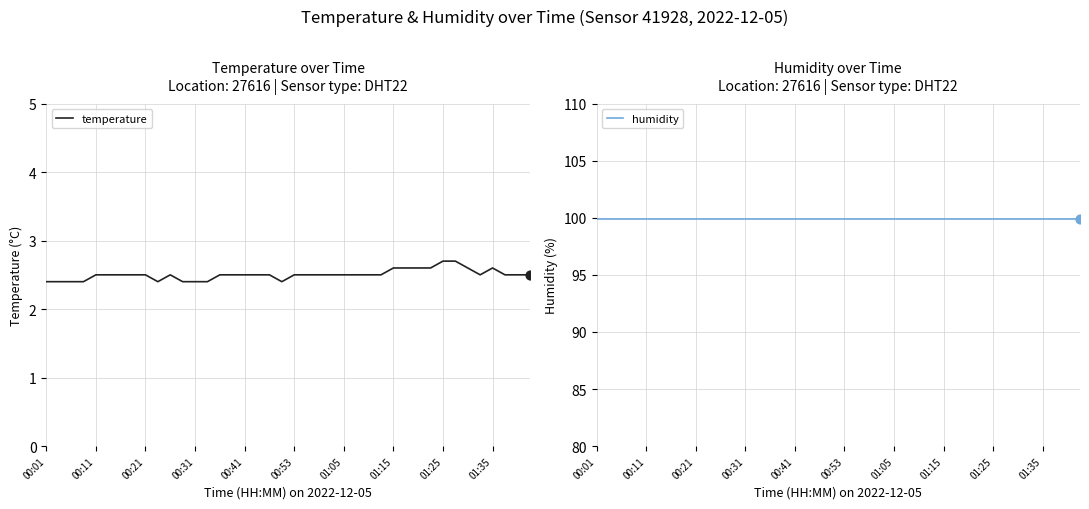

Which series contains the highest Y value?

humidity